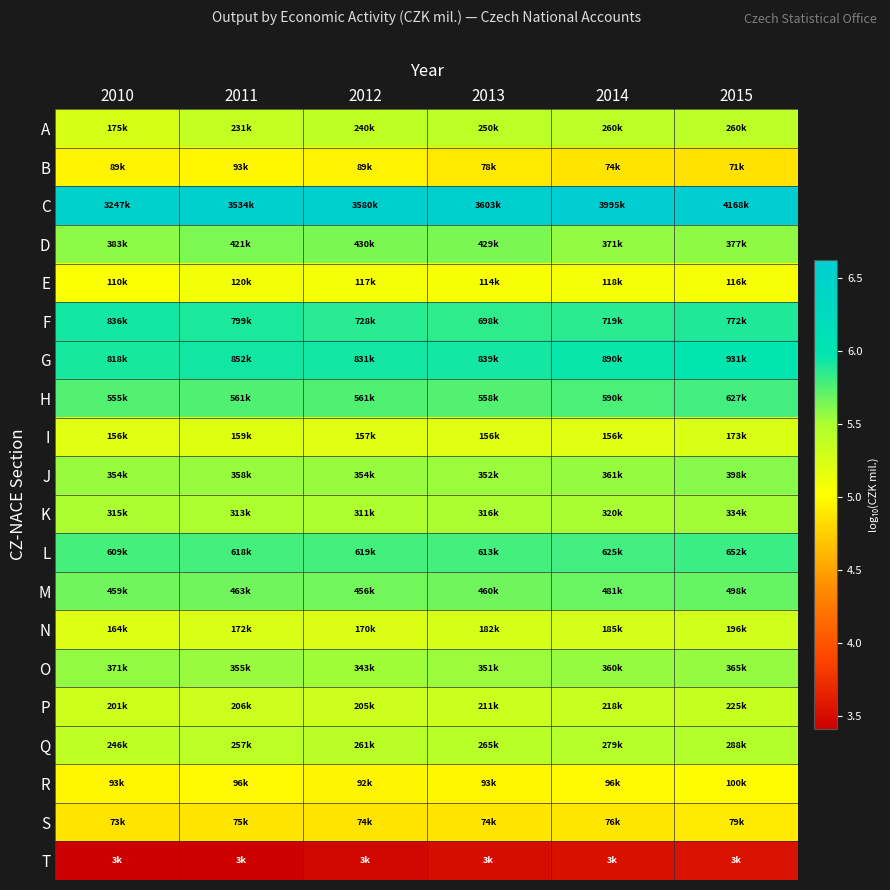

Between 2013 and 2010, which is larger?

2013